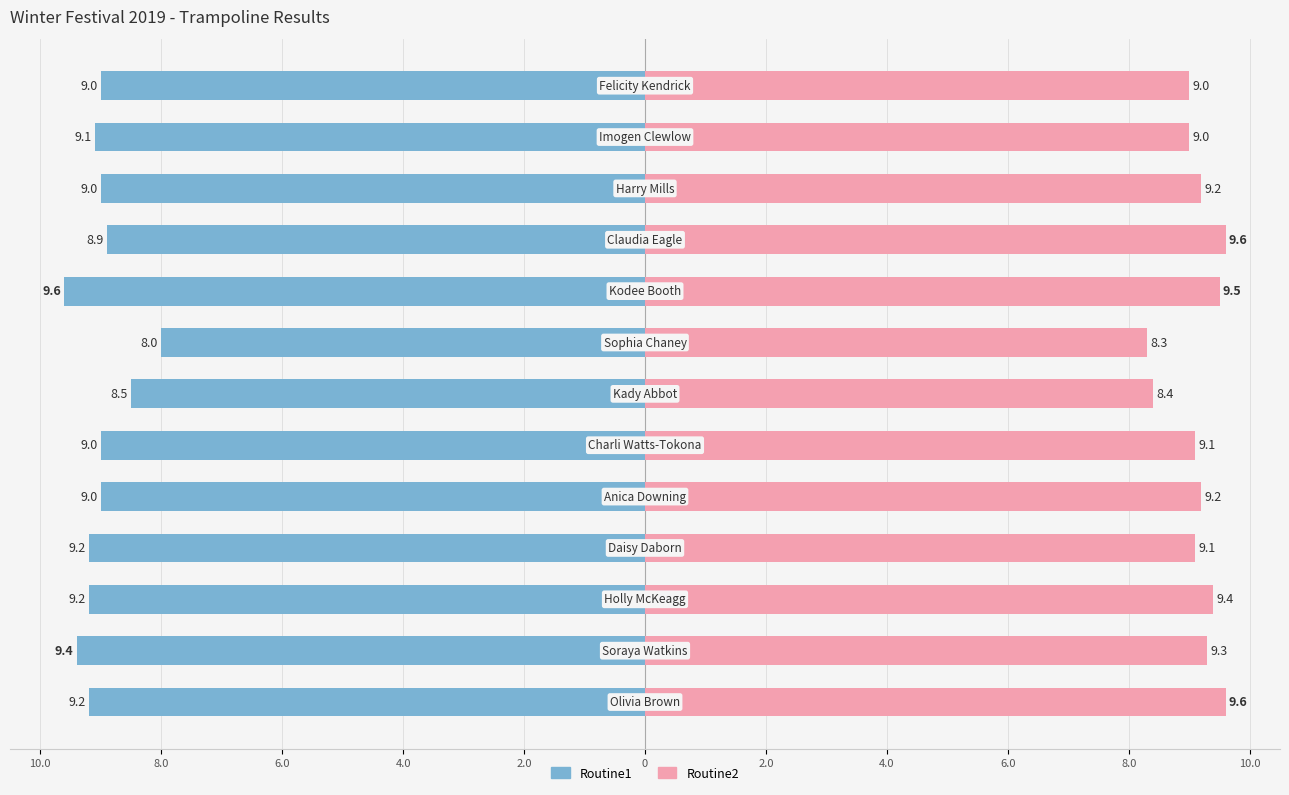

Which series changed the most between 2.0 and 10.0?

Routine1